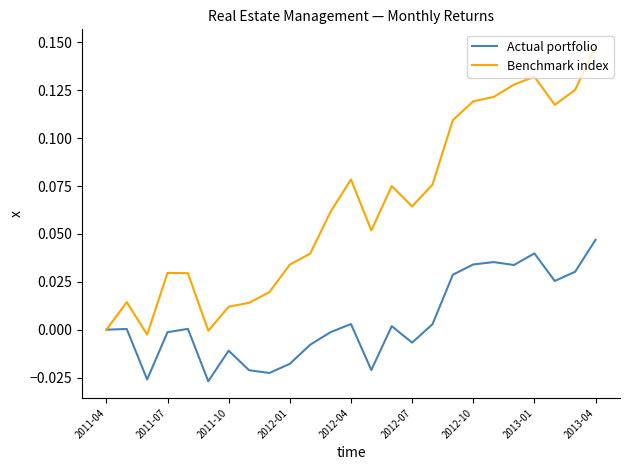

Which series has the largest total across all categories?

Benchmark index